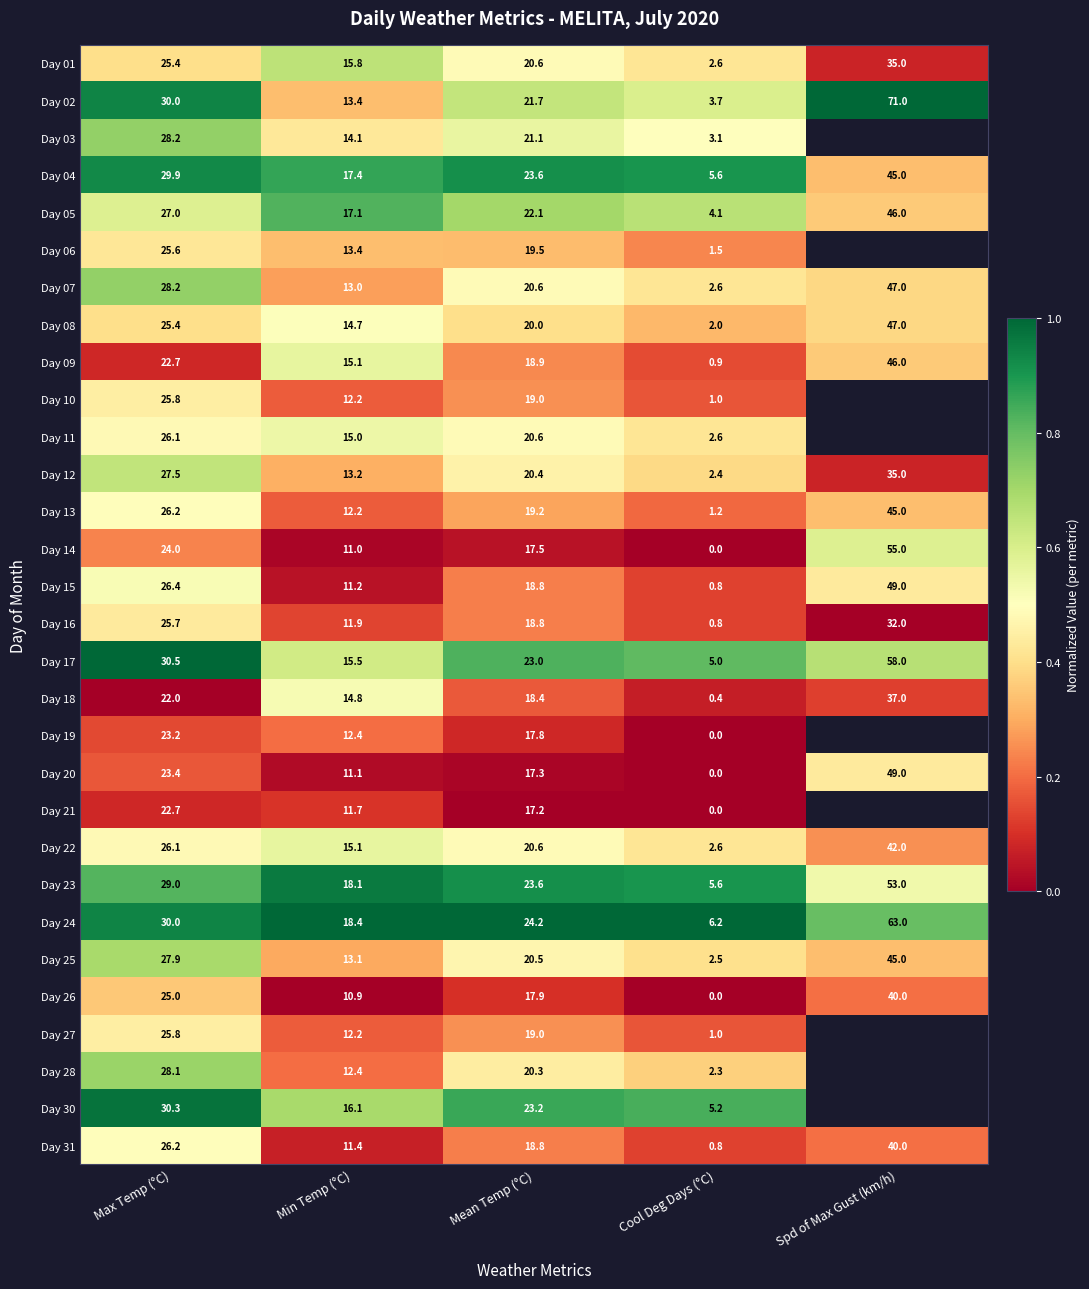

What is the spread (max minus min) of values at Min Temp (°C)?

7.5